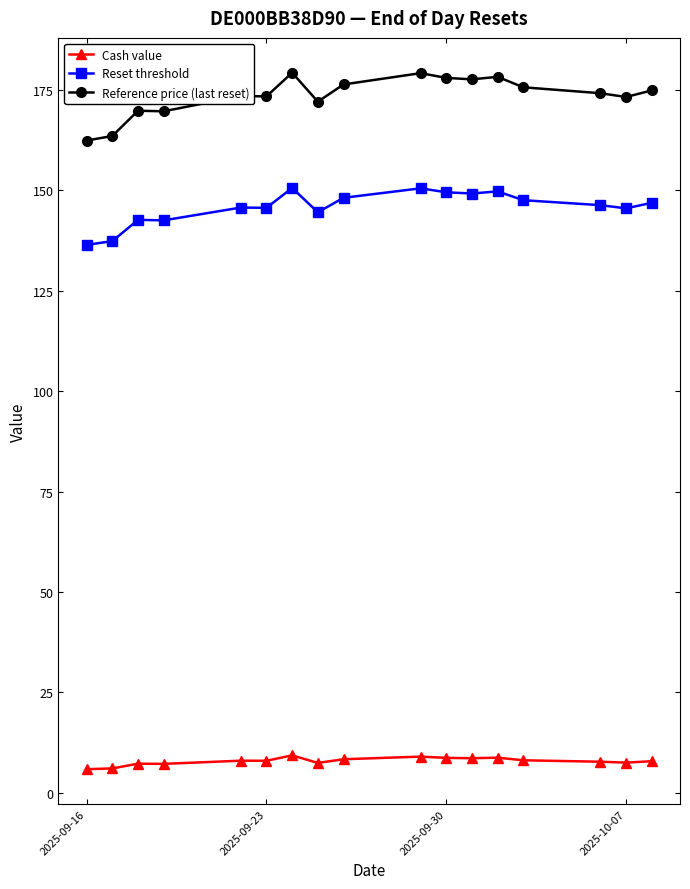

How many series are shown in this chart?

3